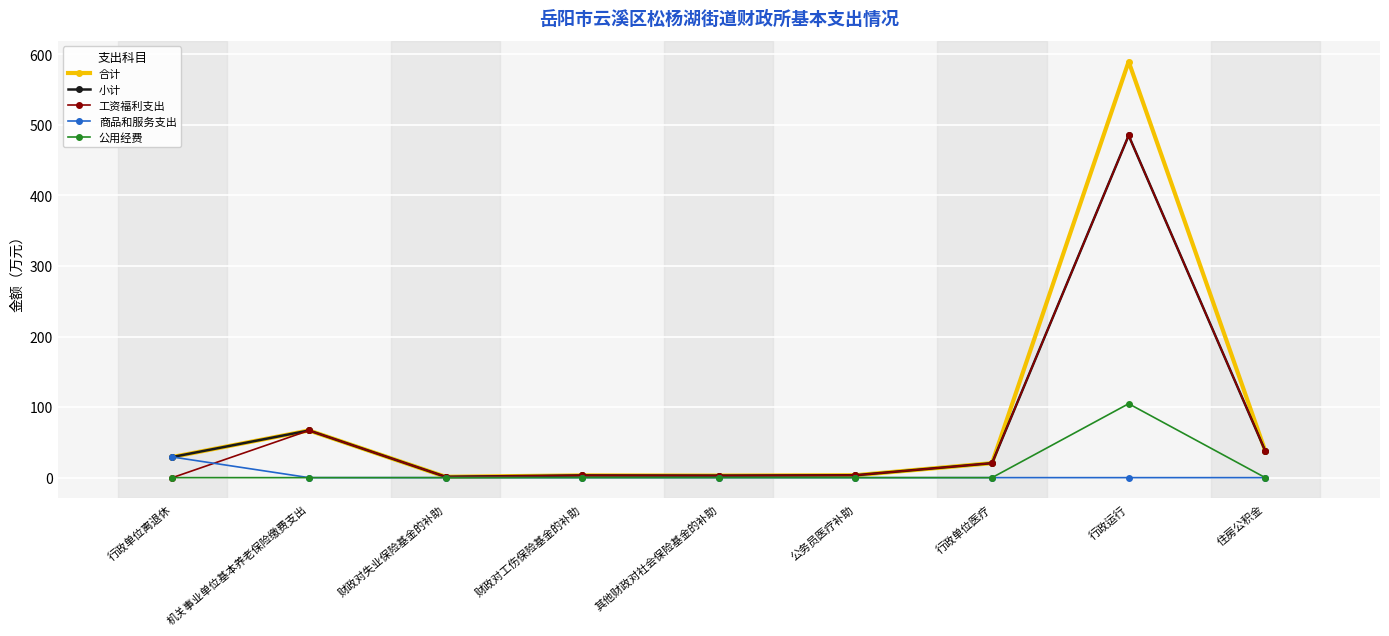

What is the maximum value shown in the chart?

589.8